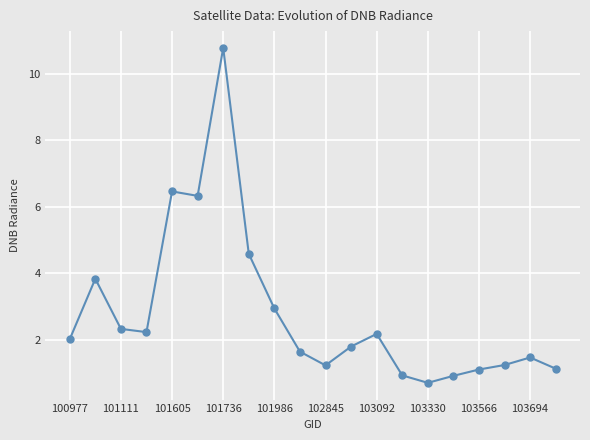

Reading left to right, transcribe all the data shown in this chart.

2.0	3.8	2.3	2.2	6.5	6.3	10.8	4.6	2.9	1.7	1.2	1.8	2.2	0.9	0.7	0.9	1.1	1.2	1.5	1.1